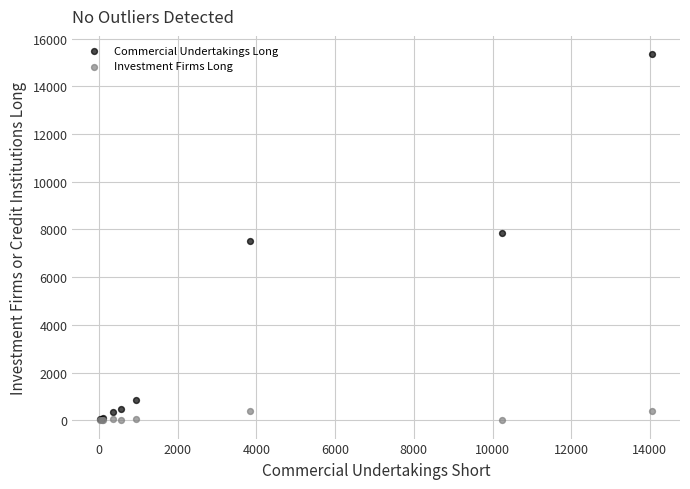

What are all the series names shown in the legend?

Commercial Undertakings Long, Investment Firms Long